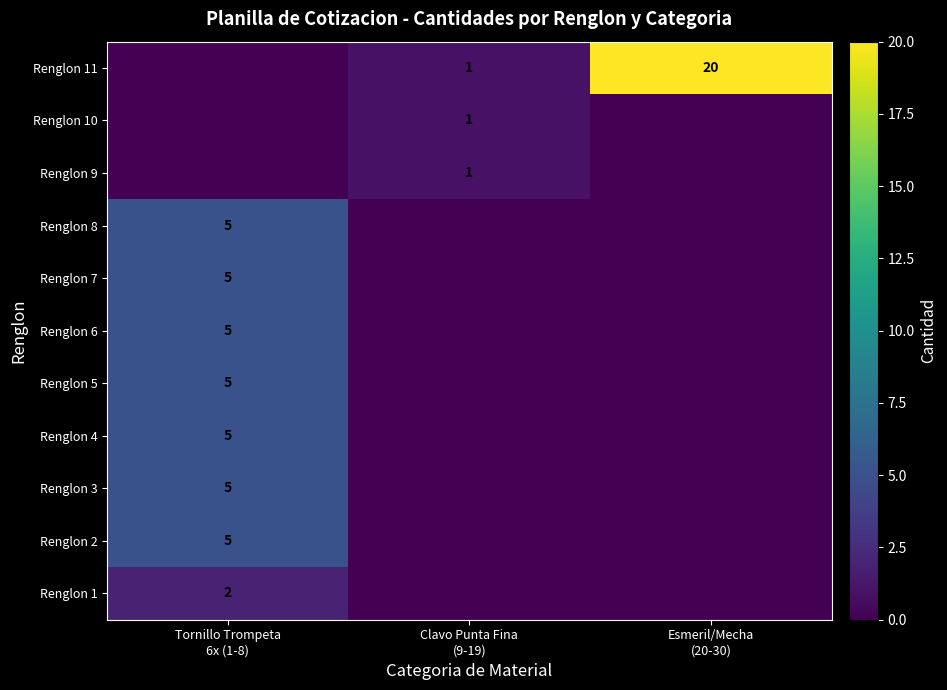

How many Renglon 1 values are between 0 and 2?

3